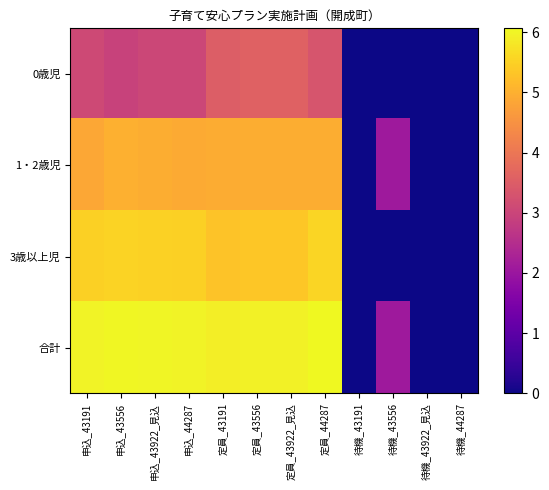

Which series changed the most between 申込_43922_見込 and 定員_44287?

0歳児